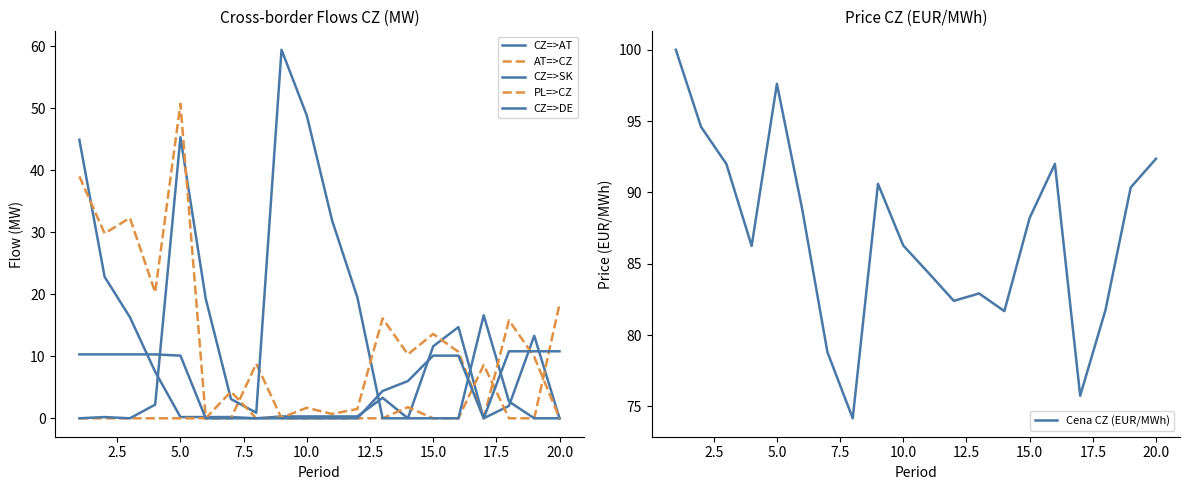

Is it true that Cena CZ (EUR/MWh) equals 142.5 at 15?

False